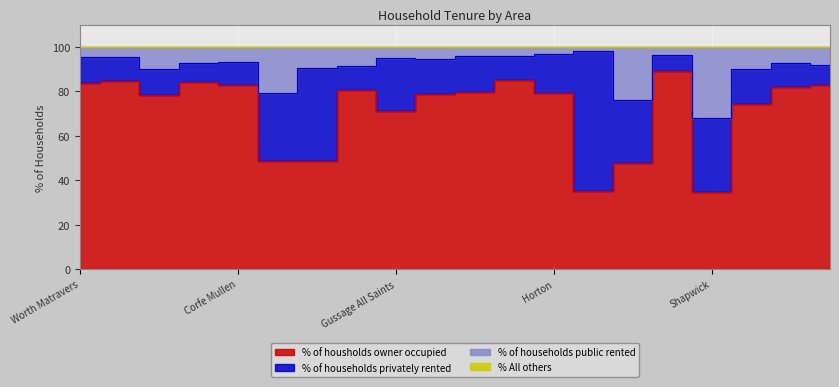

True or false: % of households public rented and % of housholds owner occupied intersect in this chart.

False